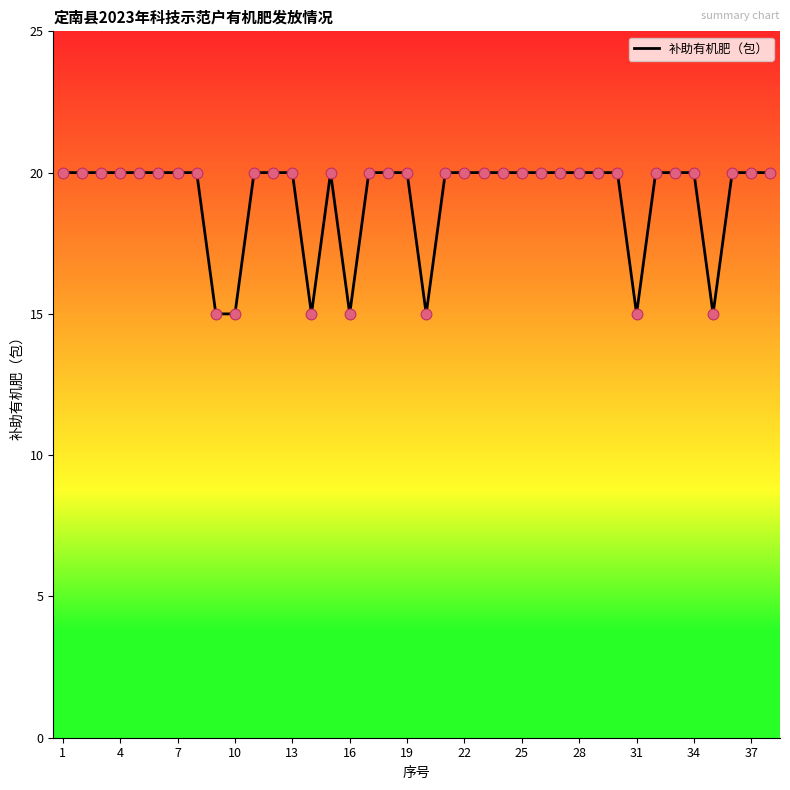

What is the difference between the maximum and minimum values?

5